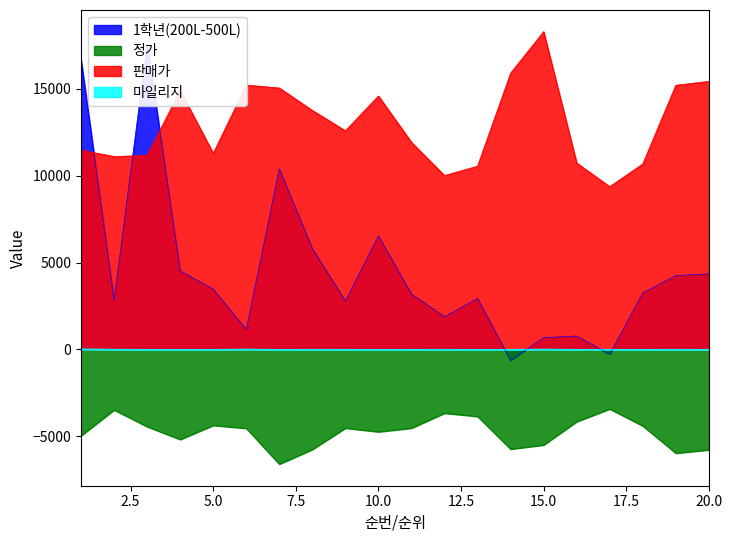

At which label does 1학년(200L-500L) first exceed 3247?

1